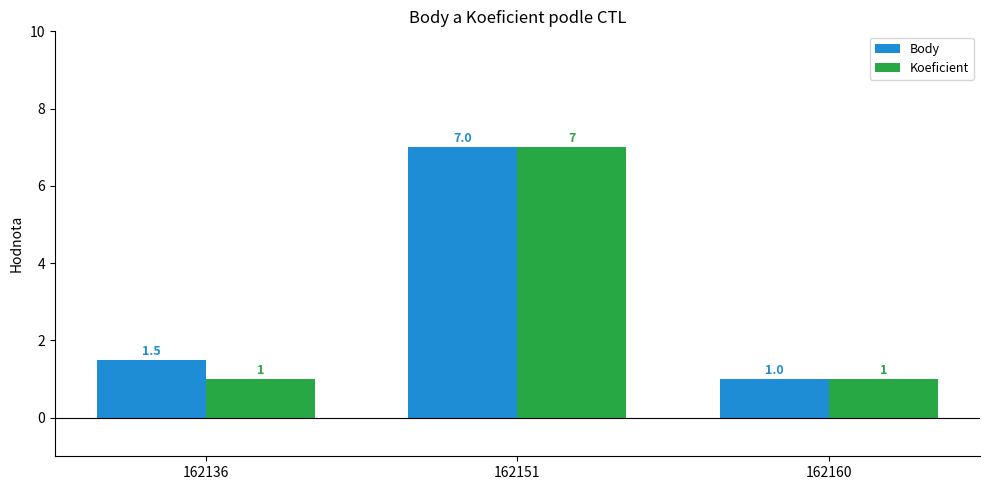

List the series in order of their overall mean, lowest first.

Koeficient, Body